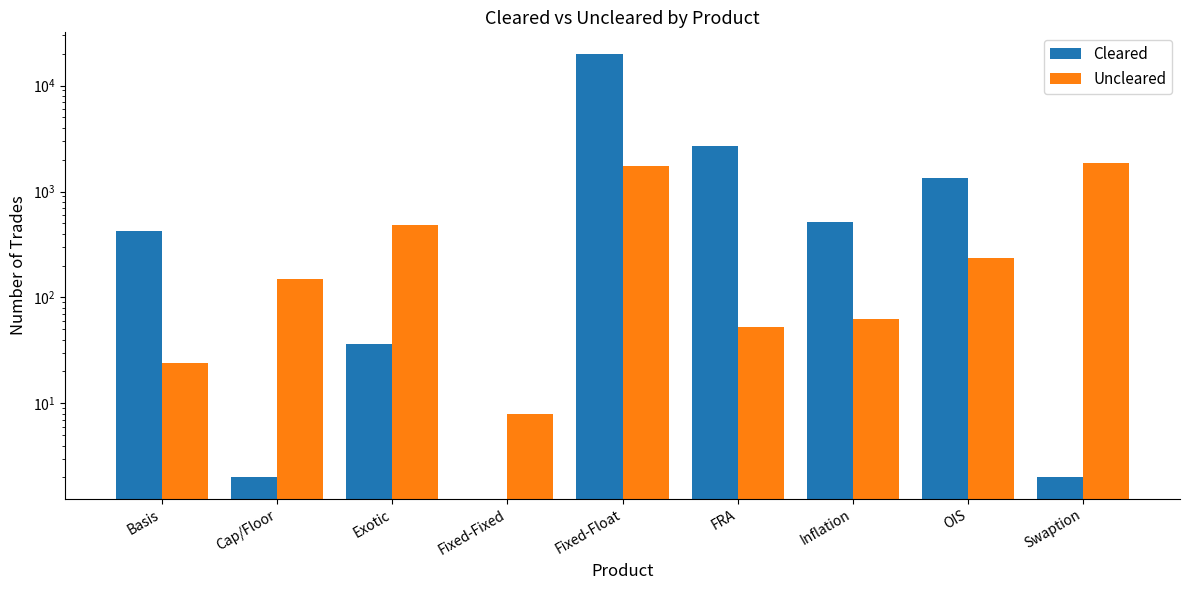

Which series has the largest total across all categories?

Cleared